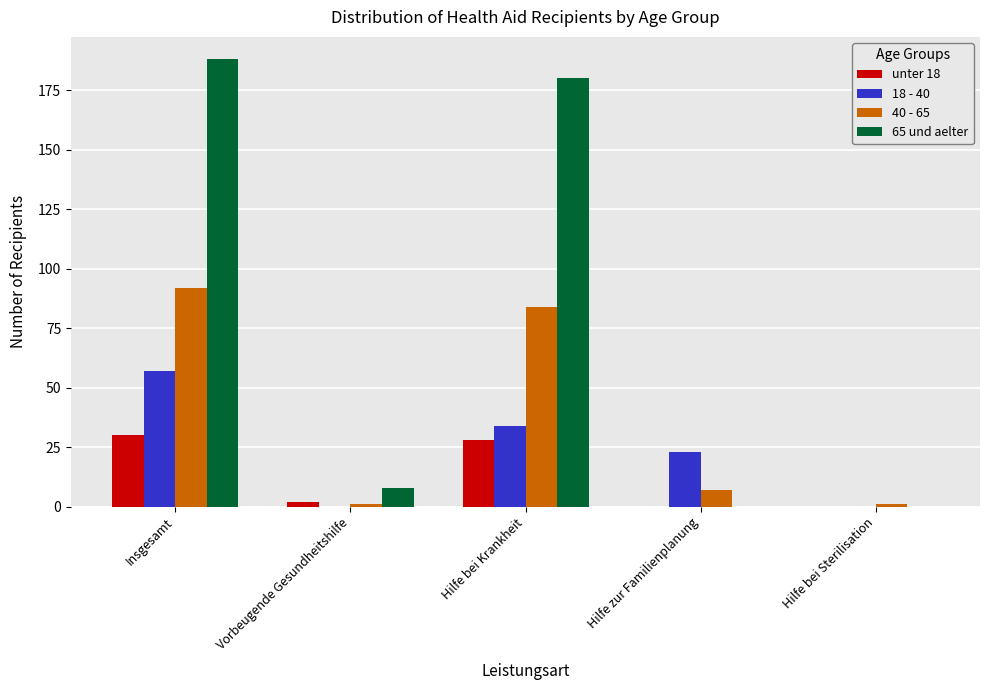

Reading left to right, extract all data points from this chart.

unter 18: Insgesamt=30	Vorbeugende Gesundheitshilfe=2	Hilfe bei Krankheit=28	Hilfe zur Familienplanung=0	Hilfe bei Sterilisation=0
18 - 40: Insgesamt=57	Vorbeugende Gesundheitshilfe=0	Hilfe bei Krankheit=34	Hilfe zur Familienplanung=23	Hilfe bei Sterilisation=0
40 - 65: Insgesamt=92	Vorbeugende Gesundheitshilfe=1	Hilfe bei Krankheit=84	Hilfe zur Familienplanung=7	Hilfe bei Sterilisation=1
65 und aelter: Insgesamt=188	Vorbeugende Gesundheitshilfe=8	Hilfe bei Krankheit=180	Hilfe zur Familienplanung=0	Hilfe bei Sterilisation=0